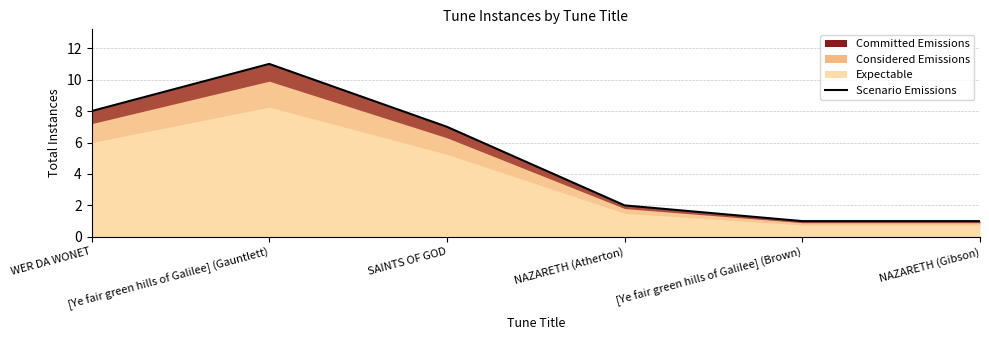

What position from the left is WER DA WONET?

1